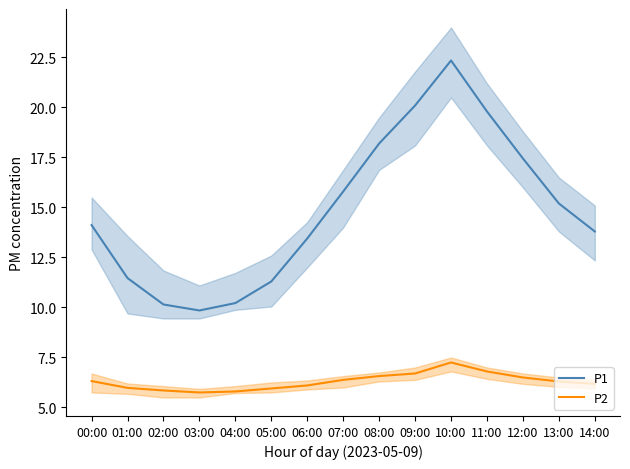

What is the value of the P1 point at the 9th from the left?

18.2